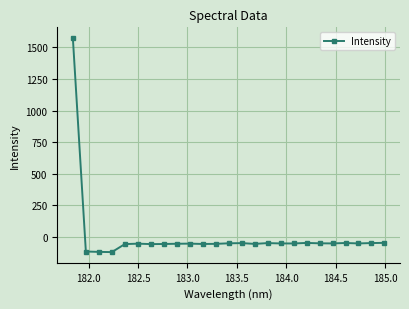

What is the difference between the maximum and second lowest values?

1692.7